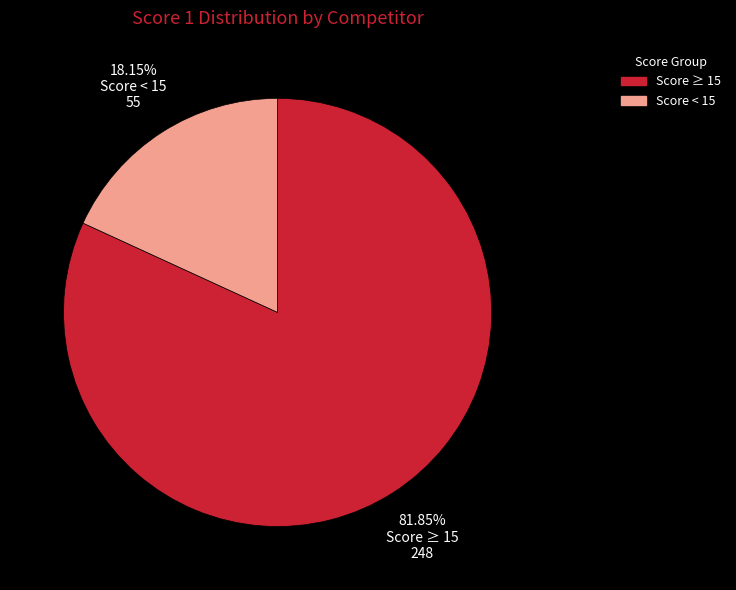

Is there a majority slice in this chart?

Yes